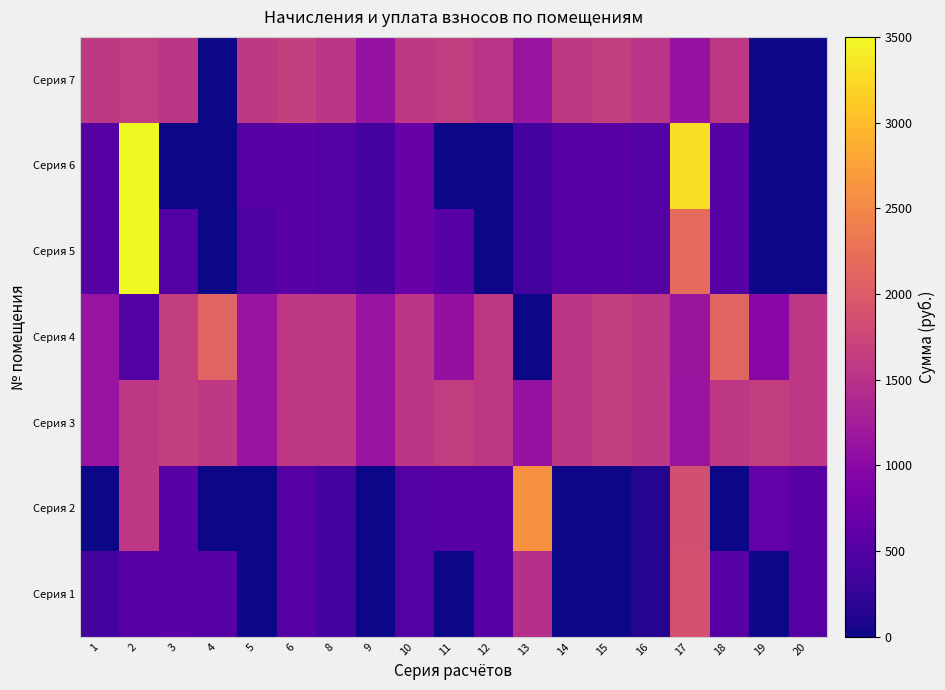

Reading left to right, list all the values displayed in this chart.

Серия 1: 1=377.3	2=519.9	3=548.1	4=526.0	5=0.0	6=522.3	8=377.2	9=0.0	10=516.2	11=0.0	12=523.6	13=1475.2	14=0.0	15=0.0	16=133.9	17=1880.3	18=523.5	19=0.0	20=523.5
Серия 2: 1=0.0	2=1580.8	3=548.1	4=0.0	5=0.0	6=522.3	8=377.2	9=0.0	10=516.2	11=543.2	12=523.6	13=2584.9	14=0.0	15=0.0	16=133.9	17=1853.9	18=0.0	19=648.4	20=523.5
Серия 3: 1=1131.9	2=1559.6	3=1644.4	4=1578.0	5=1131.9	6=1567.0	8=1592.8	9=1124.5	10=1548.5	11=1629.7	12=1570.7	13=1109.8	14=1552.2	15=1648.1	16=1581.7	17=1128.2	18=1570.7	19=1644.4	20=1570.7
Серия 4: 1=1131.9	2=498.7	3=1644.4	4=2104.0	5=1131.9	6=1567.0	8=1592.8	9=1124.5	10=1548.5	11=1086.4	12=1570.7	13=0.0	14=1552.2	15=1648.1	16=1581.7	17=1154.7	18=2094.2	19=996.0	20=1570.7
Серия 5: 1=529.7	2=40642.8	3=511.3	4=0.0	5=461.9	6=553.7	8=513.7	9=374.2	10=672.3	11=545.7	12=0.9	13=379.8	14=526.0	15=546.9	16=510.0	17=2177.3	18=519.9	19=0.0	20=0.0
Серия 6: 1=529.7	2=42265.1	3=0.0	4=0.0	5=530.7	6=554.3	8=513.2	9=374.2	10=672.3	11=0.0	12=0.9	13=379.8	14=526.0	15=546.9	16=510.0	17=3290.8	18=519.9	19=0.0	20=0.0
Серия 7: 1=1589.1	2=1622.3	3=1533.8	4=0.0	5=1592.8	6=1662.8	8=1541.2	9=1120.9	10=1589.1	11=1637.0	12=1515.4	13=1139.3	14=1578.0	15=1640.7	16=1530.1	17=1113.5	18=1559.6	19=0.0	20=0.0